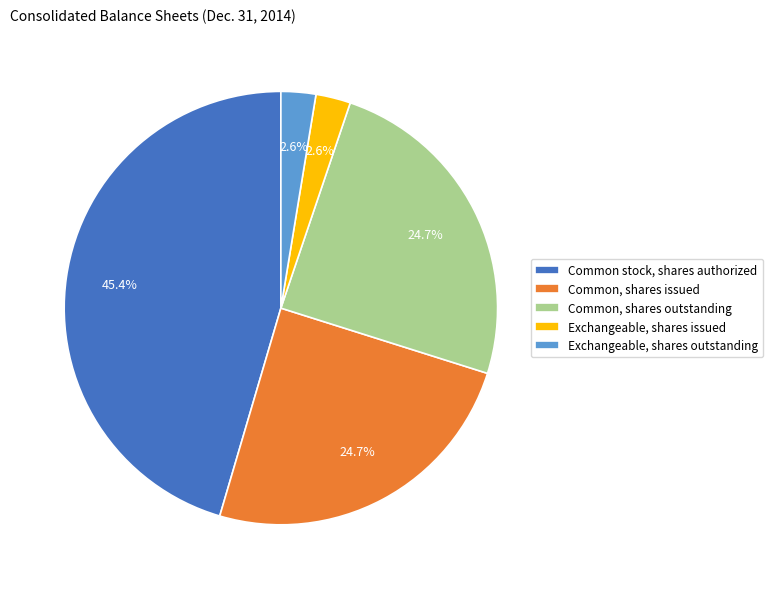

To the nearest percent, what is the average slice percentage?

20%